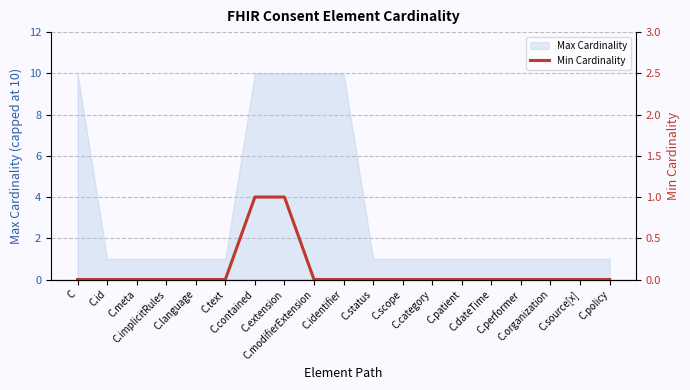

The chart shows a value of 1 at C.contained. True or false?

True